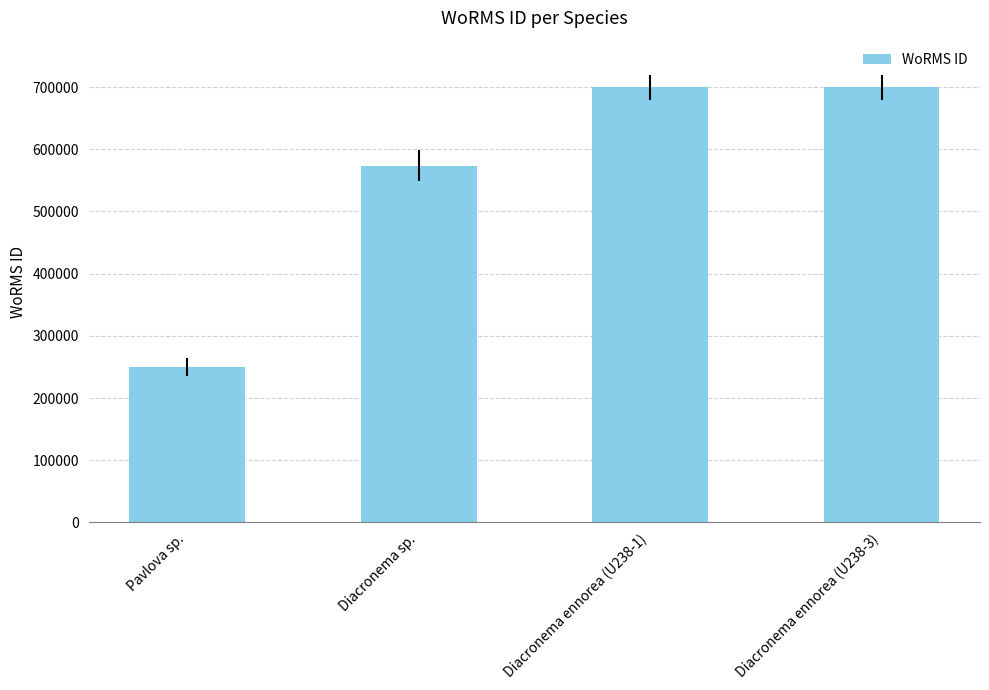

True or false: the data shows 249731 at Pavlova sp..

True